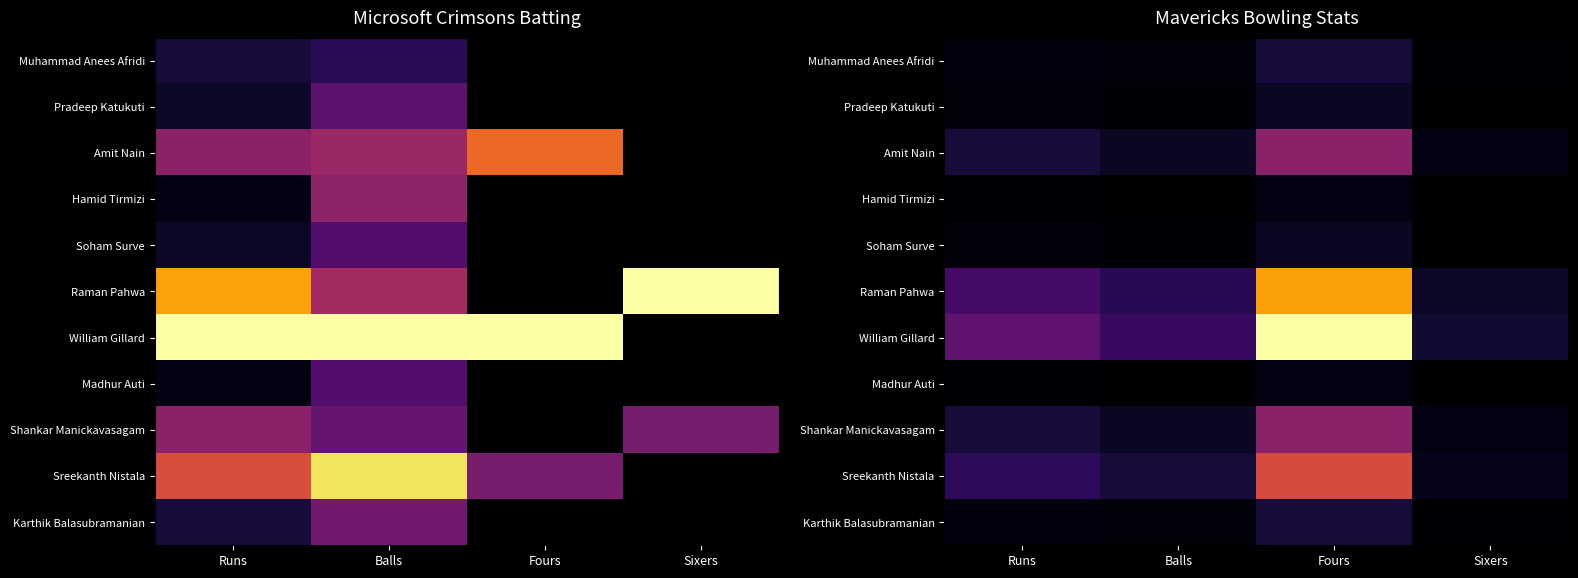

Rank the series by their maximum value, from lowest to highest.

Hamid Tirmizi, Madhur Auti, Pradeep Katukuti, Soham Surve, Muhammad Anees Afridi, Karthik Balasubramanian, Amit Nain, Shankar Manickavasagam, Sreekanth Nistala, Raman Pahwa, William Gillard